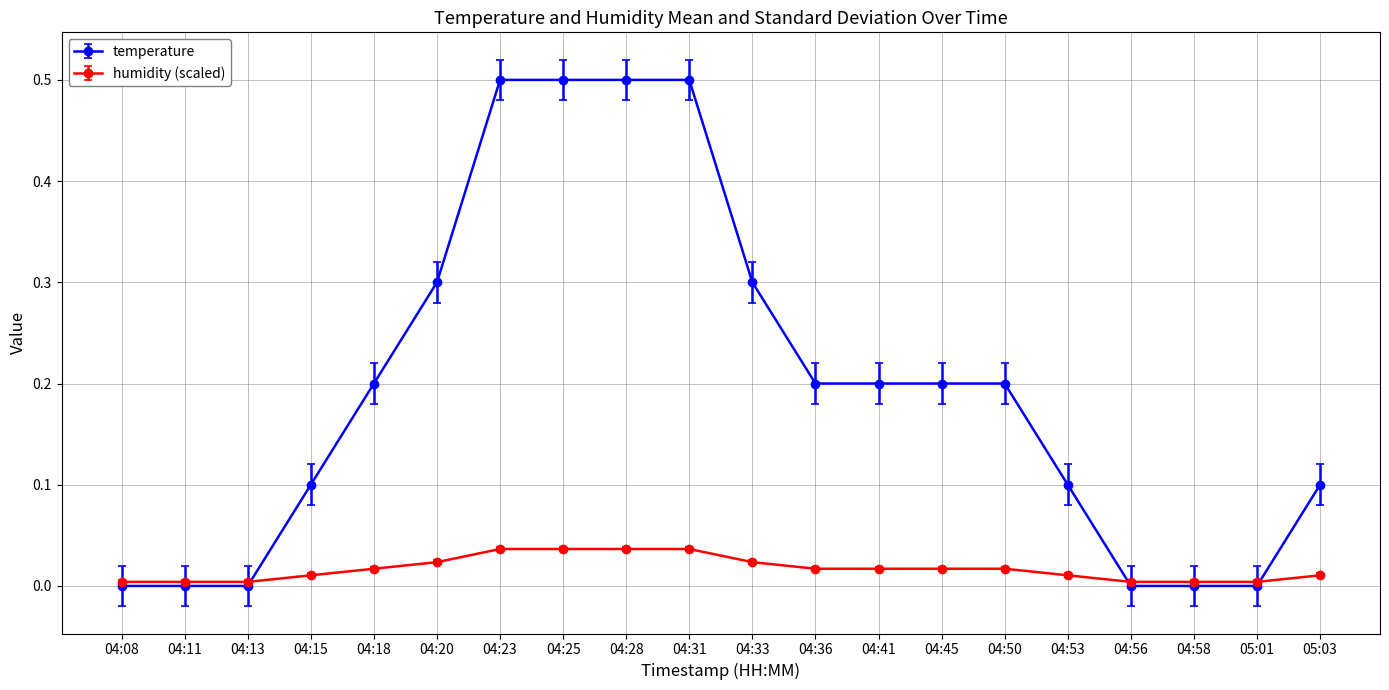

What is the value of the temperature point at the 14th from the left?

0.2